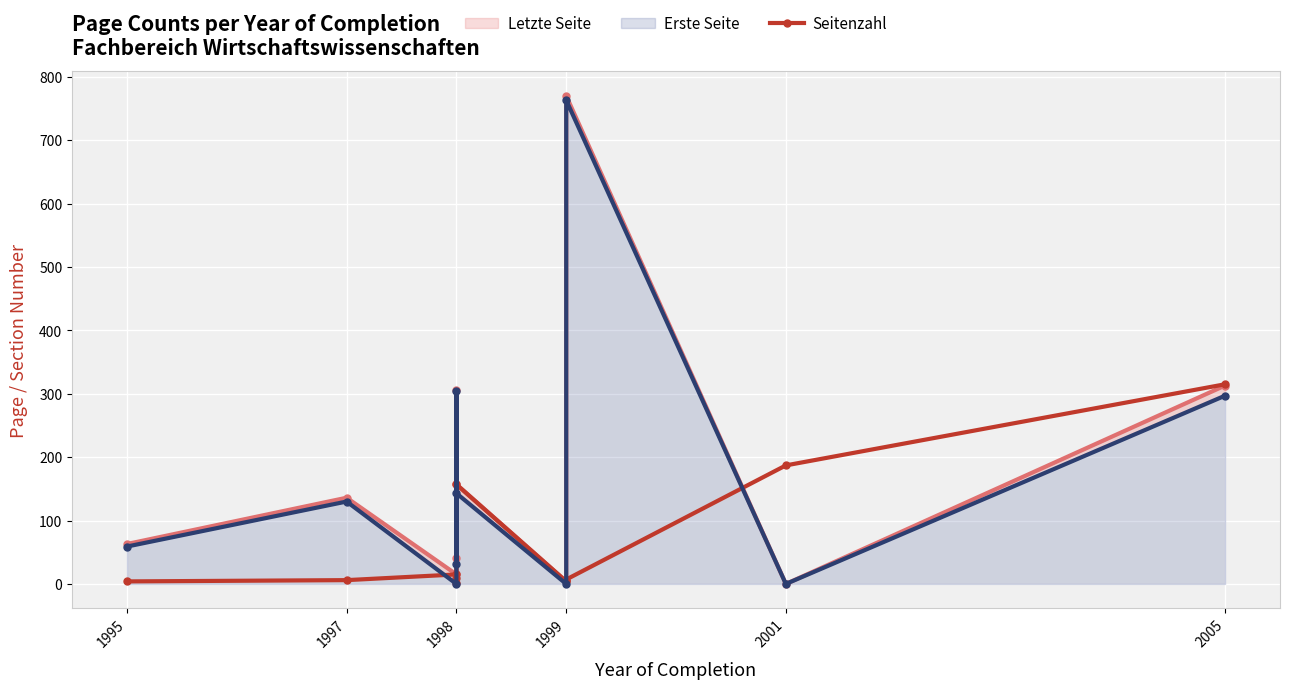

What is the average value of the Seitenzahl series?

71